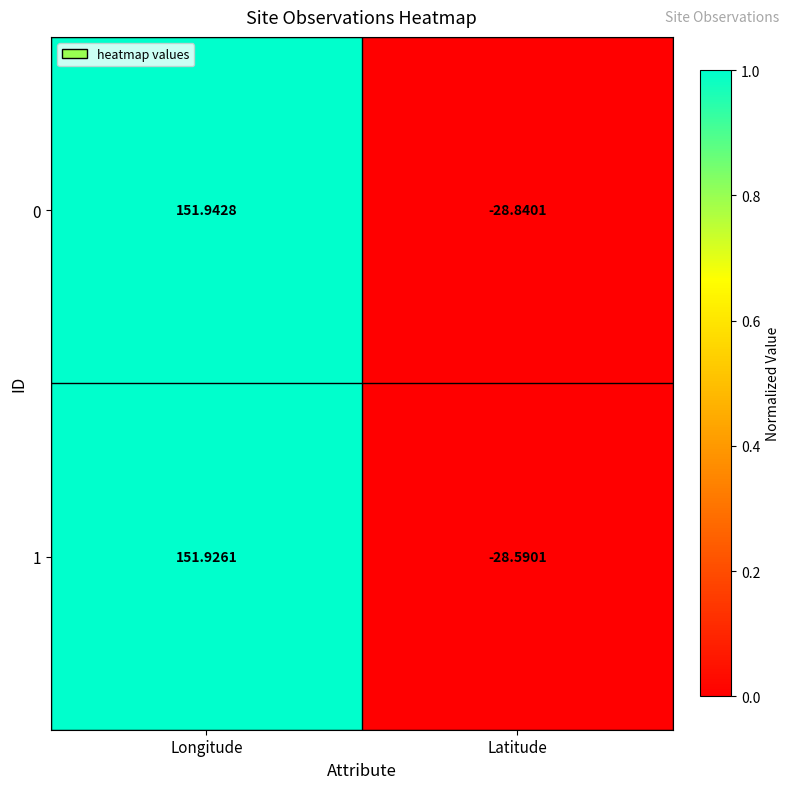

At which label does 0 reach its peak?

Longitude